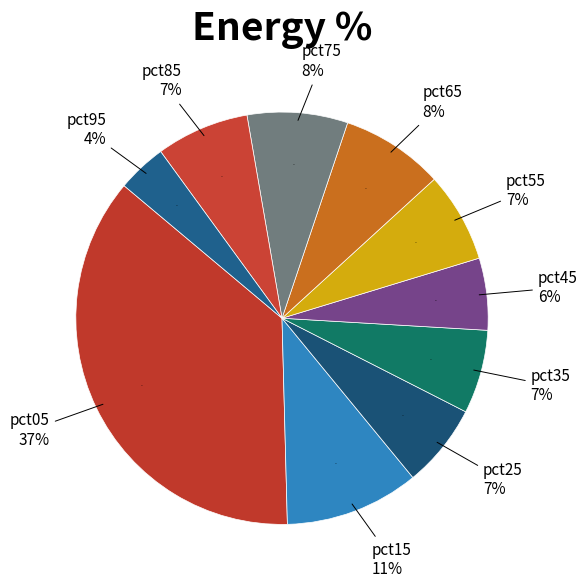

How much of the chart is everything except pct65?

91.9%